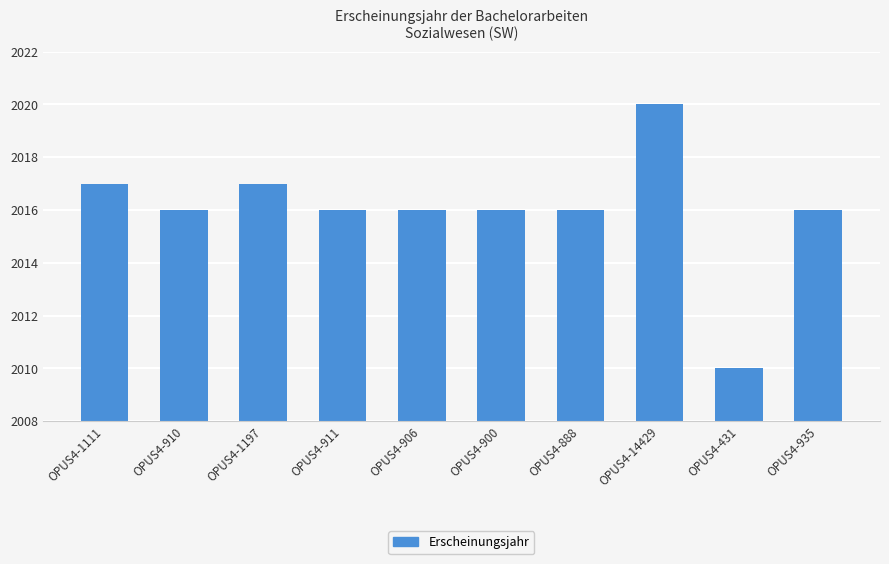

Which has a higher value, OPUS4-935 or OPUS4-431?

OPUS4-935